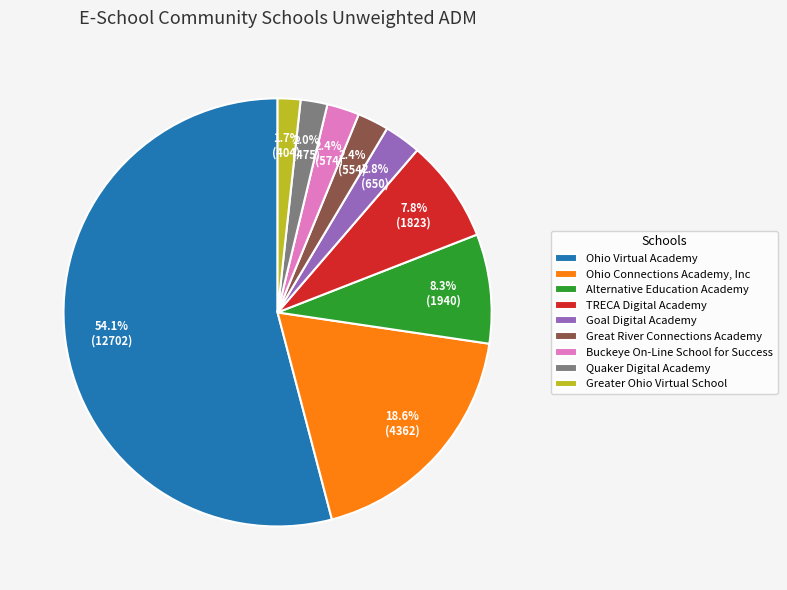

What is the total percentage of Great River Connections Academy and Ohio Virtual Academy?

56.4%